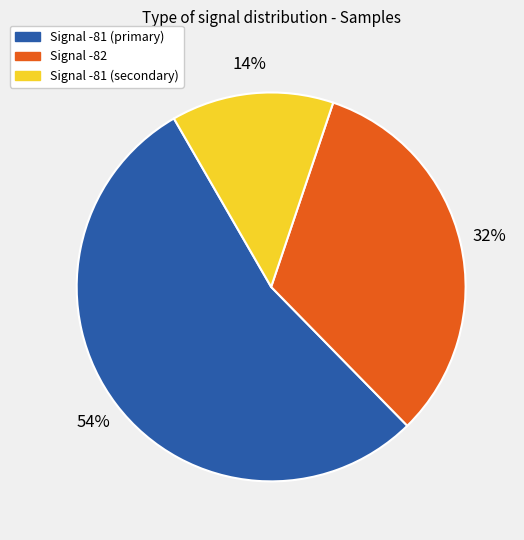

To the nearest percent, what is the average slice percentage?

33%